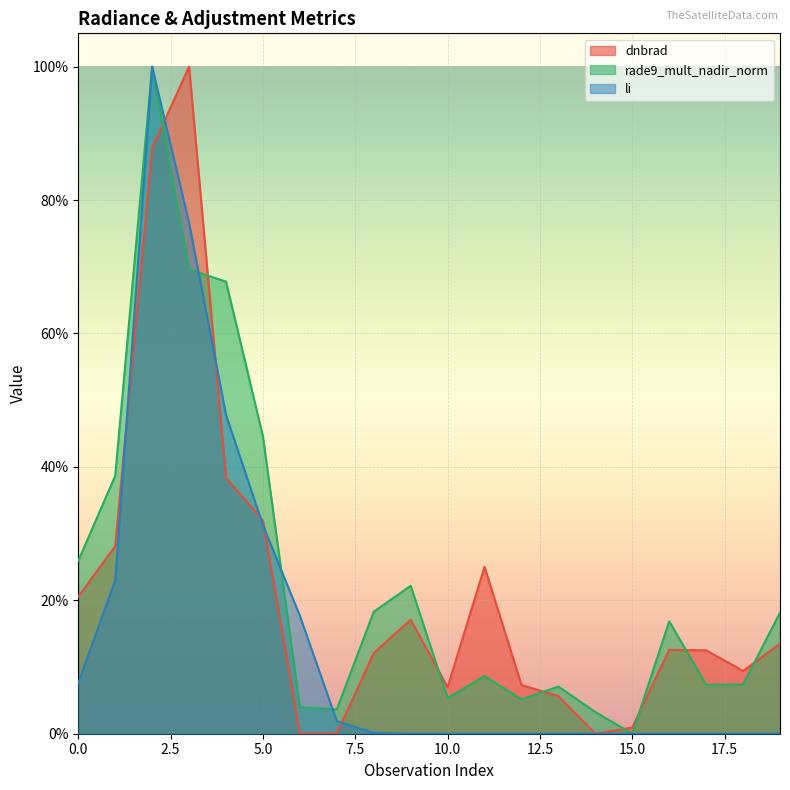

Which series has the largest range (max minus min)?

dnbrad